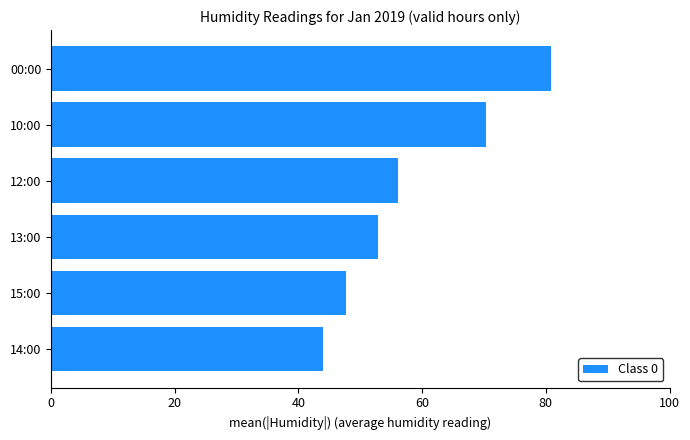

What is the difference between the maximum and minimum values?

37.0